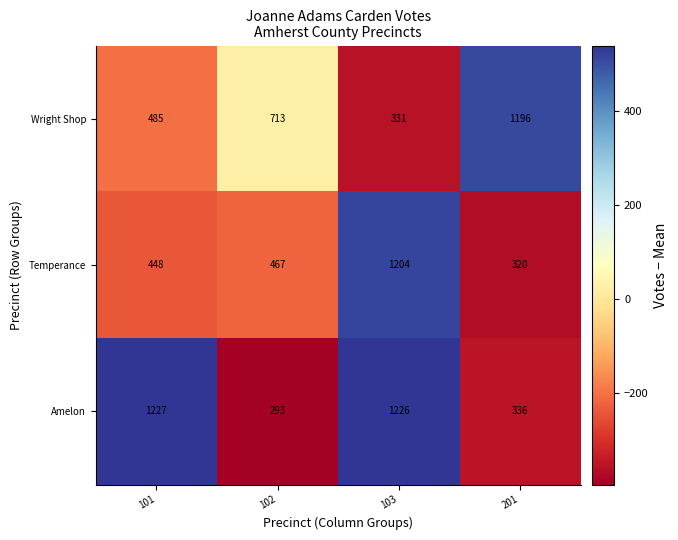

What is the average value of the Wright Shop series?

681